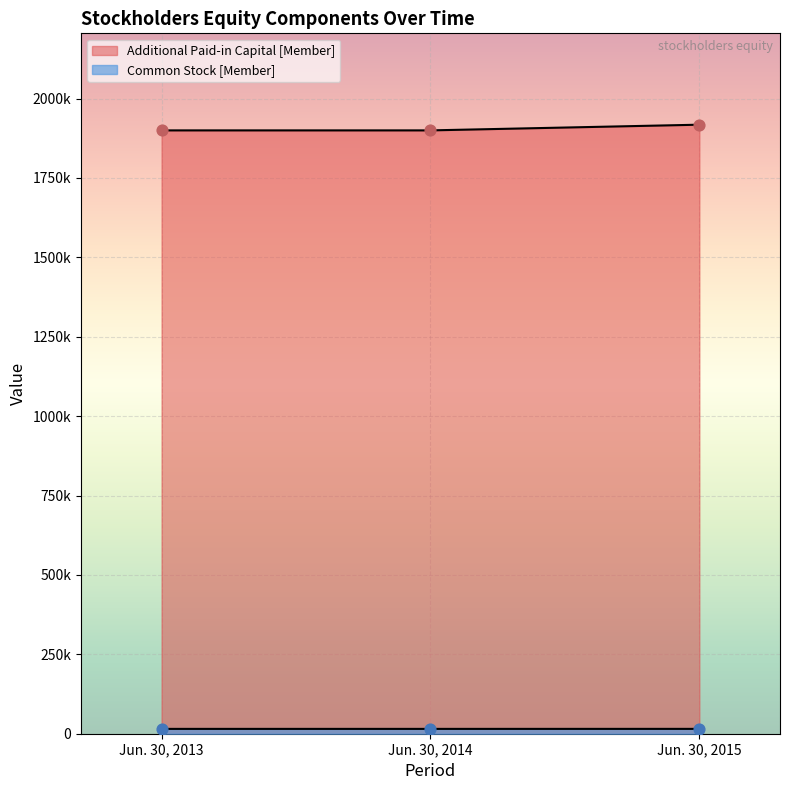

Which series reaches the minimum Y coordinate?

Additional Paid-in Capital [Member]